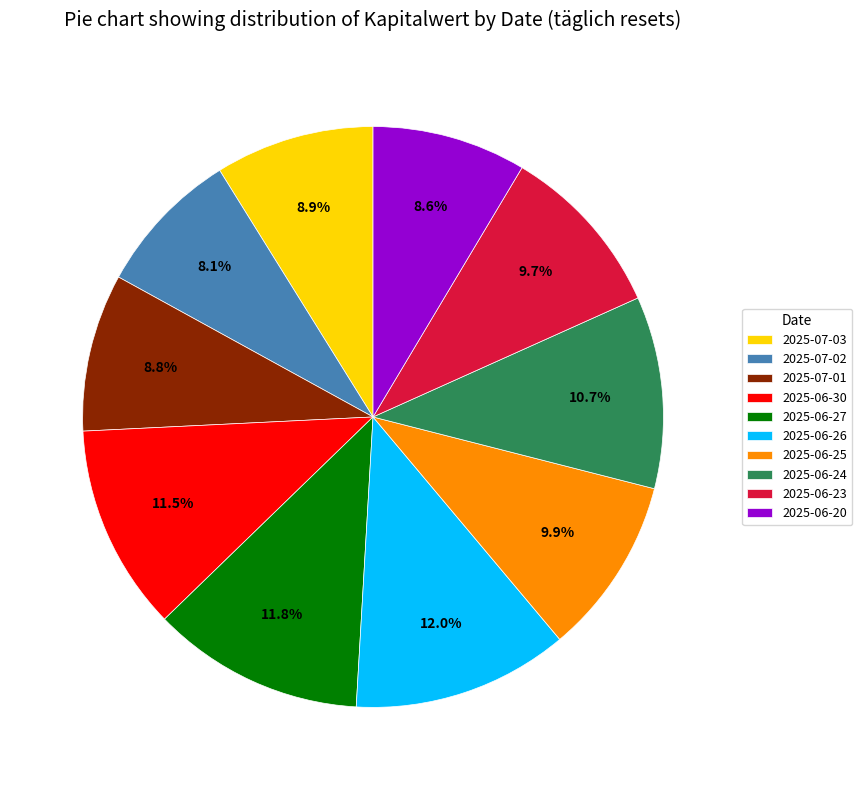

Does 2025-06-25 account for over 50% of the chart?

No